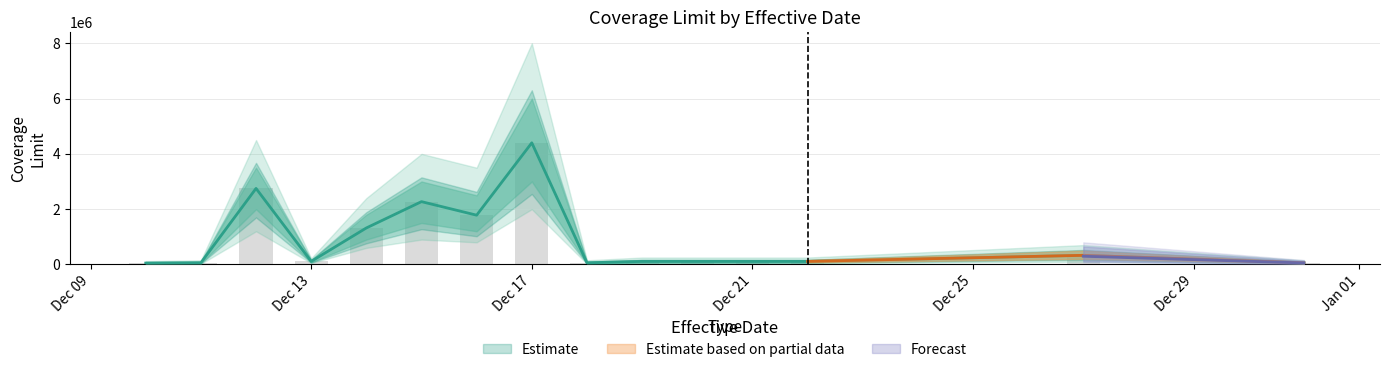

The chart shows a value of 4400000 at Dec 17. True or false?

True